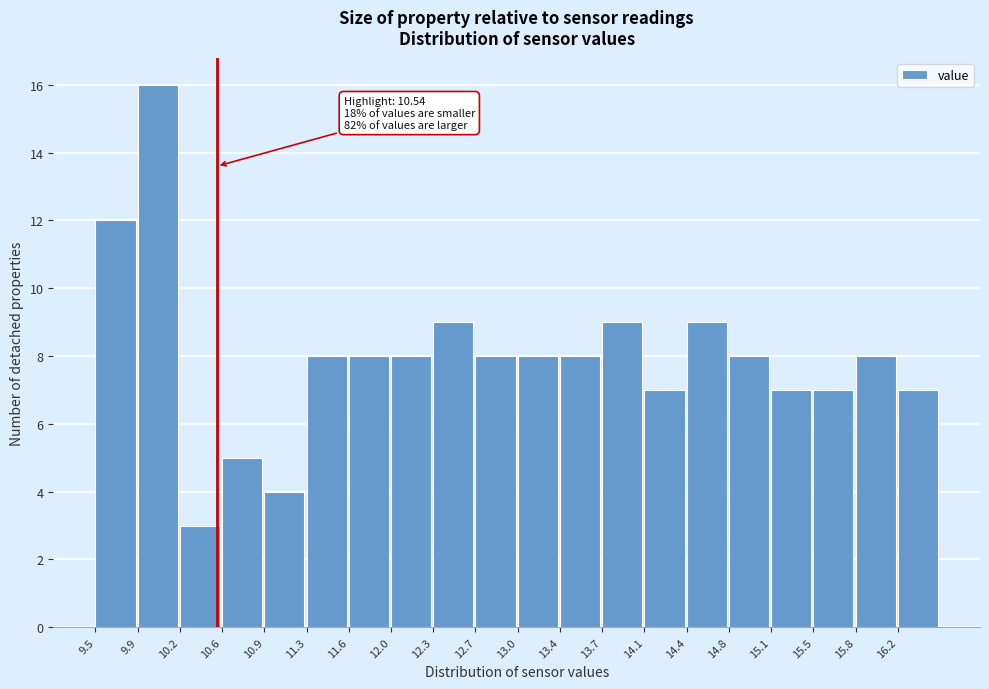

Over which range of the x-axis is the bar tallest?

9.90 to 10.25